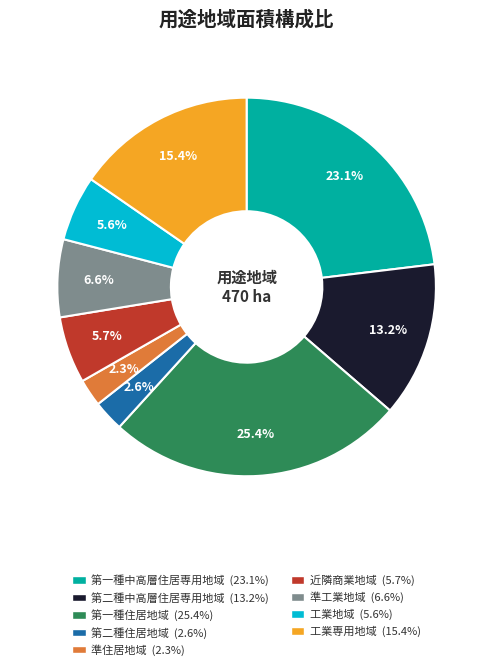

To the nearest percent, what percentage of the pie is 第二種住居地域?

3%